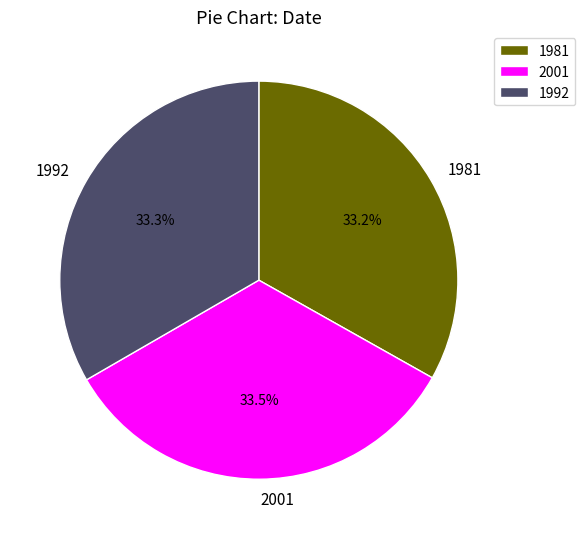

What portion of the pie excludes 1992?

66.7%